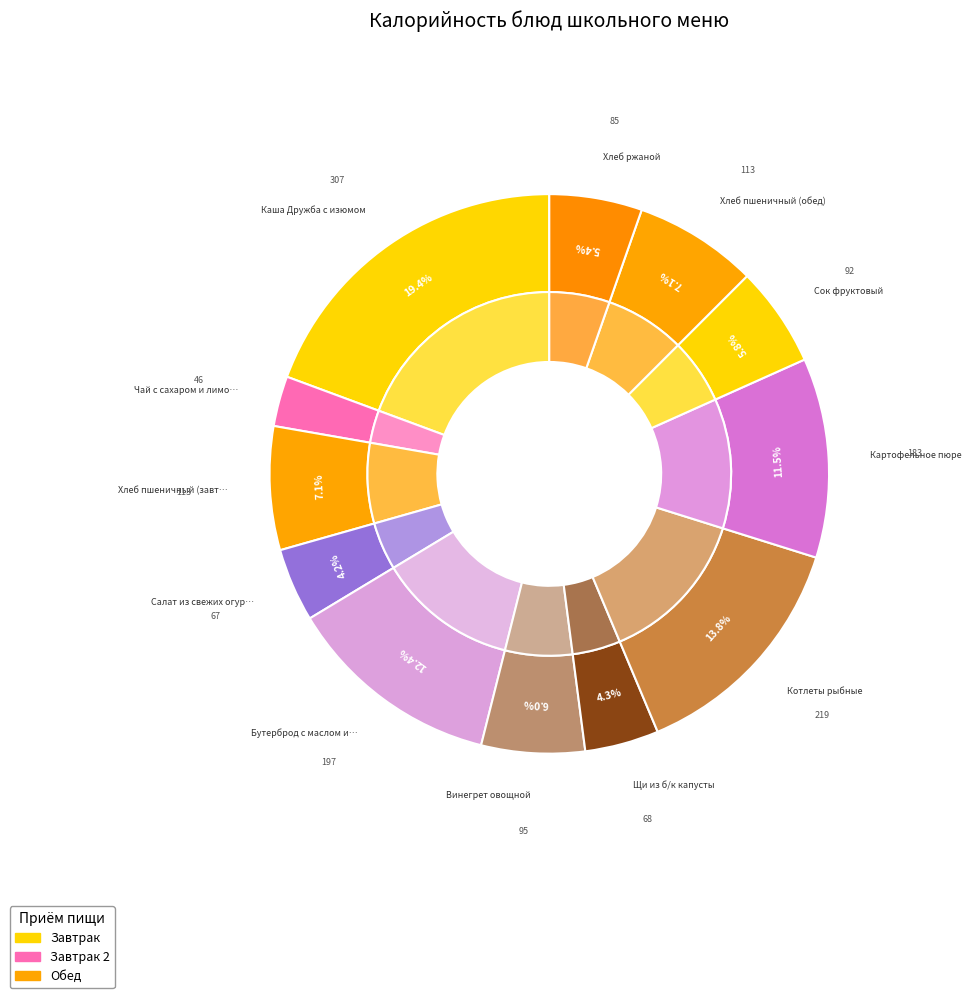

Does Бутерброд с маслом и сыром account for over 50% of the chart?

No